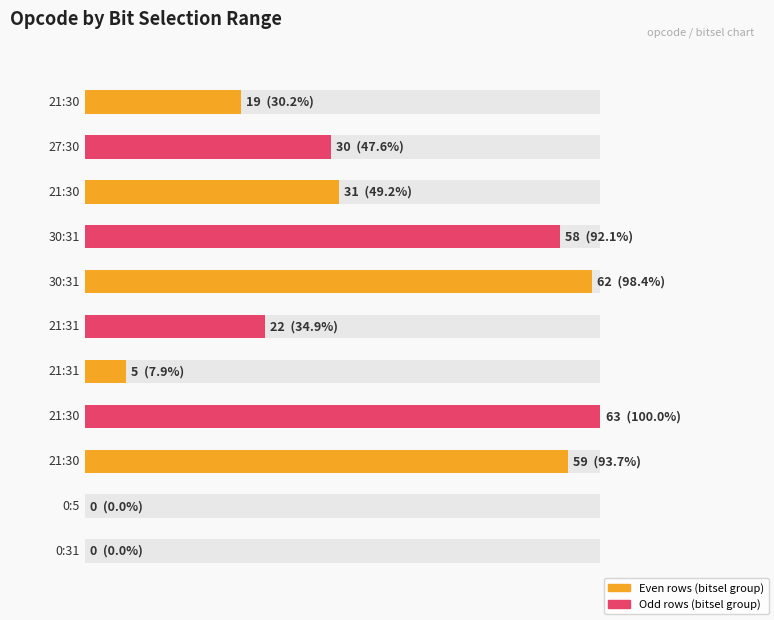

Is it true that the value at 21:30 is 31?

True